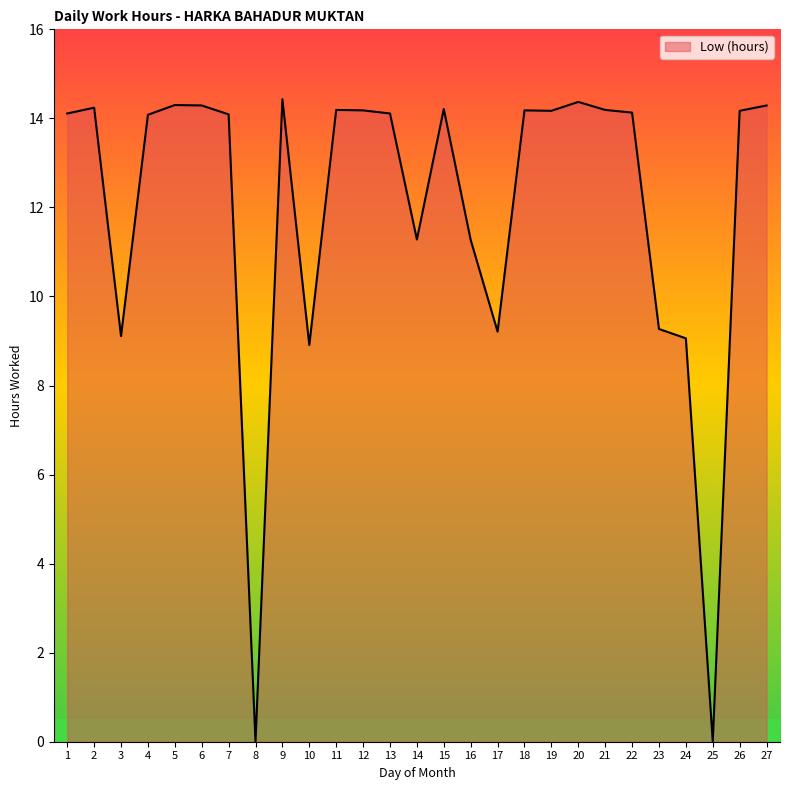

Is it true that the value at 16 is 3.7?

False